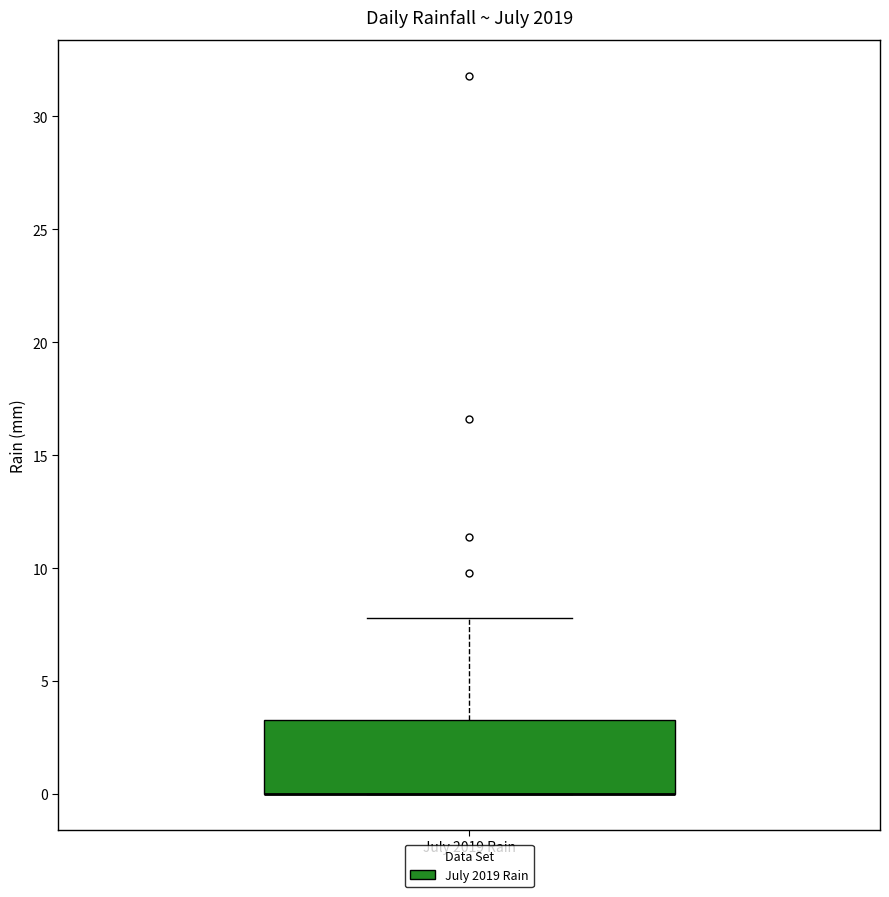

Transcribe this box plot: give where the median line is, the range the box spans, and where the two whiskers end, as read against the y-axis. The values are not printed on the chart, so give them approximately, as read against the axis.

median 0.0 (drawn on the box's lower edge), box 0.0 to 3.5, whiskers 0.0 to 8.0